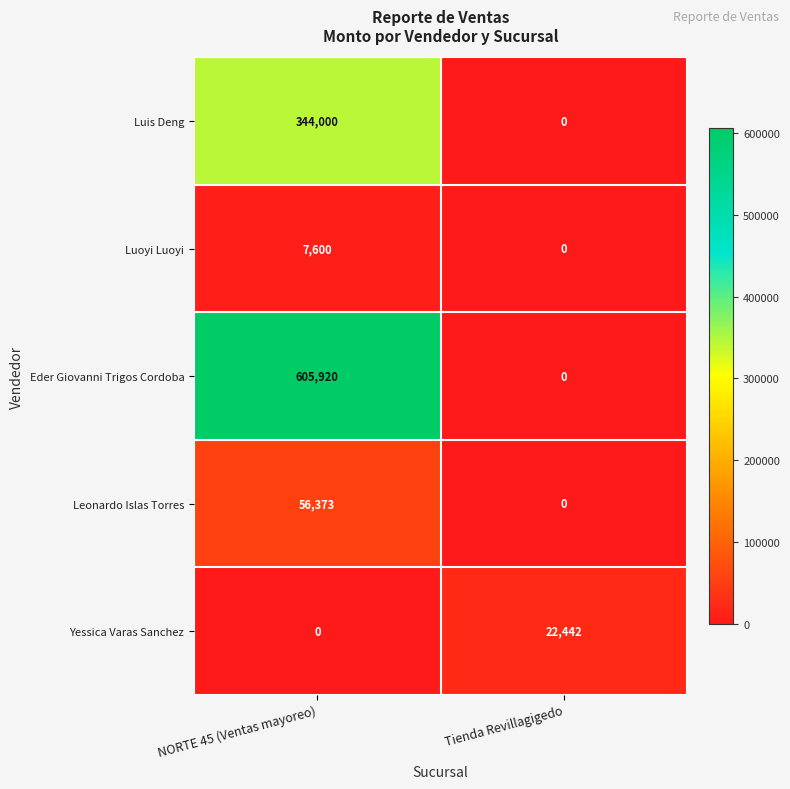

Reading left to right, list all the values displayed in this chart.

Luis Deng: NORTE 45 (Ventas mayoreo)=344000	Tienda Revillagigedo=0
Luoyi Luoyi: NORTE 45 (Ventas mayoreo)=7600	Tienda Revillagigedo=0
Eder Giovanni Trigos Cordoba: NORTE 45 (Ventas mayoreo)=605920	Tienda Revillagigedo=0
Leonardo Islas Torres: NORTE 45 (Ventas mayoreo)=56373	Tienda Revillagigedo=0
Yessica Varas Sanchez: NORTE 45 (Ventas mayoreo)=0	Tienda Revillagigedo=22442